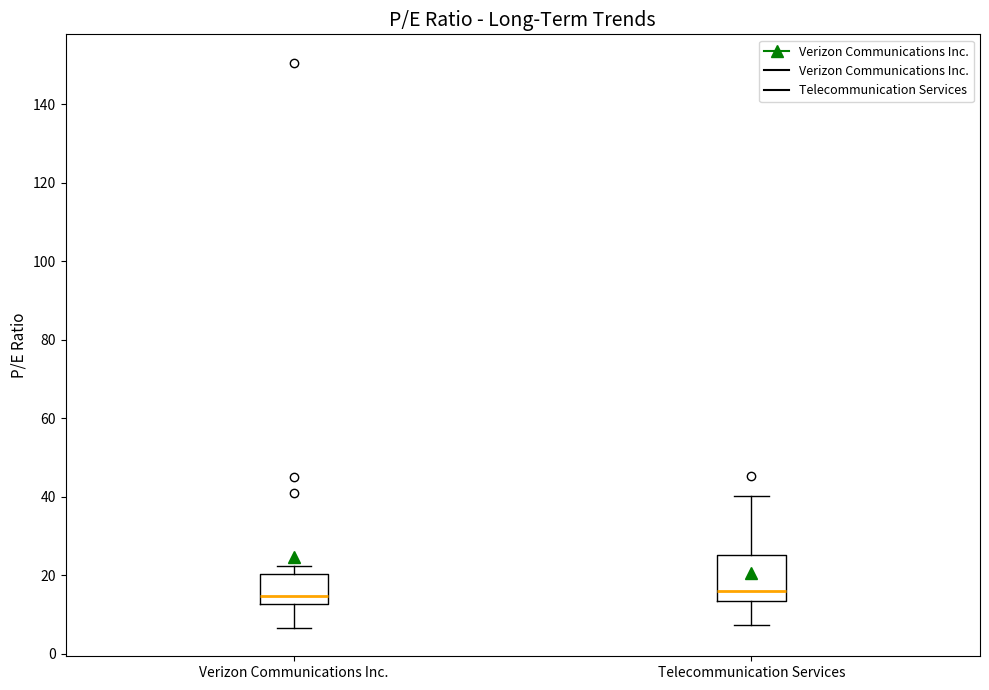

Where is the upper edge of the box for Telecommunication Services on the y-axis? The values are not printed on the chart, so give them approximately, as read against the axis.

26